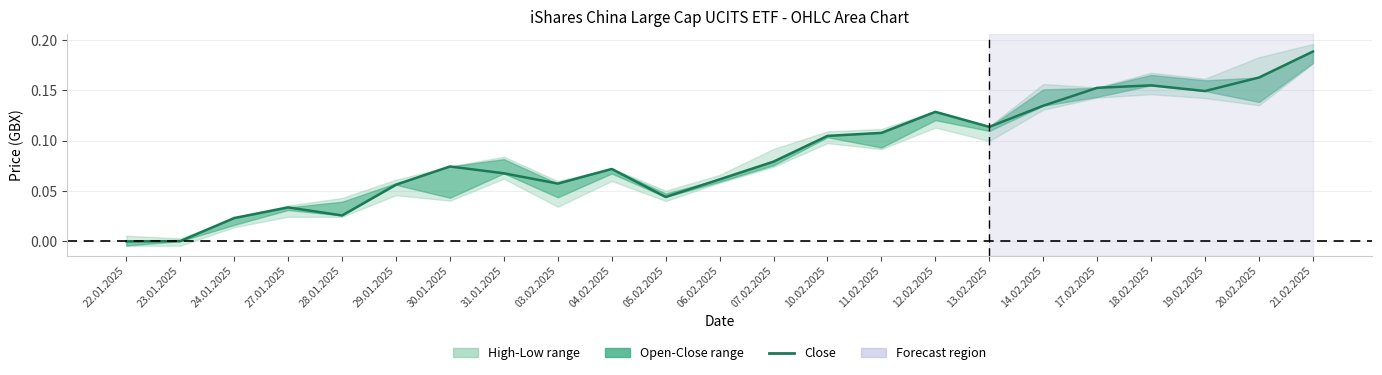

True or false: the data shows 0.2 at 10.02.2025.

False